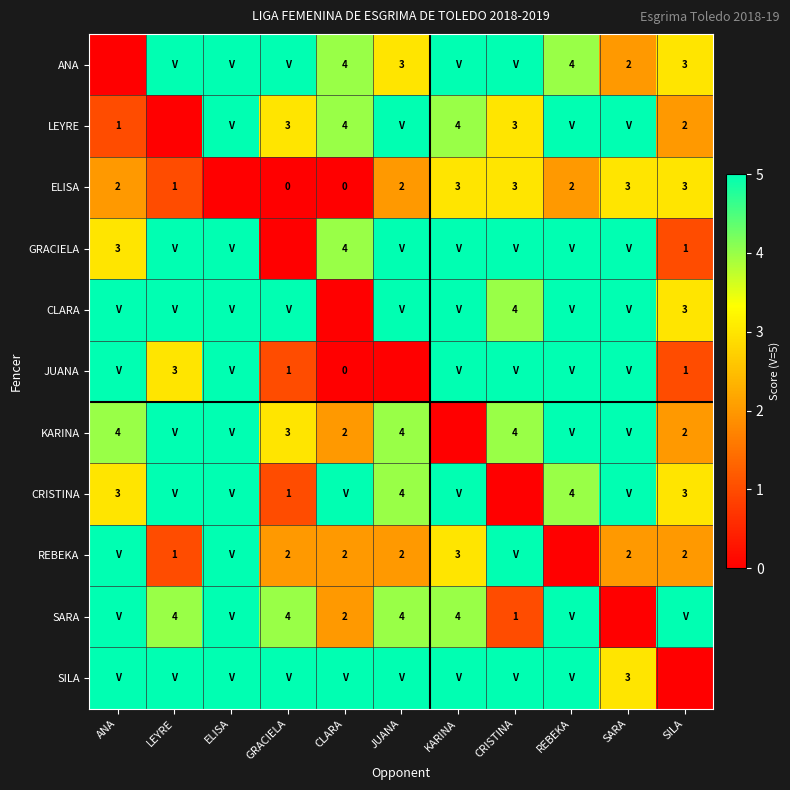

Is it true that REBEKA equals 1 at KARINA?

False